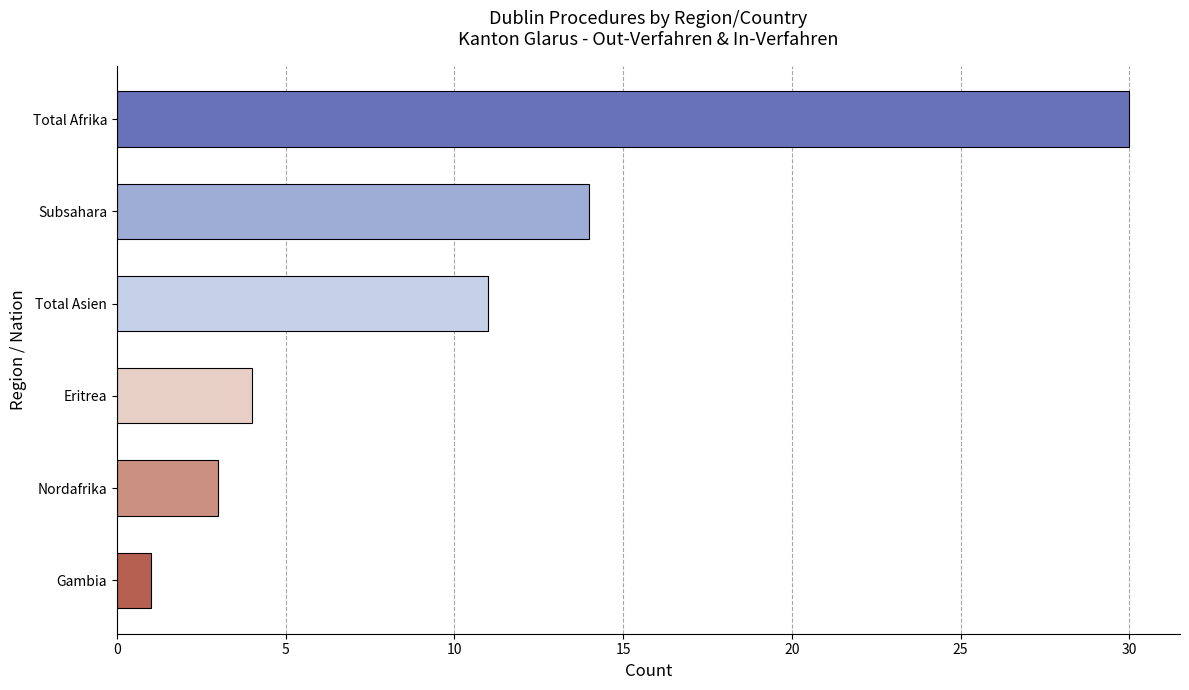

The value at Eritrea is 4. True or false?

True